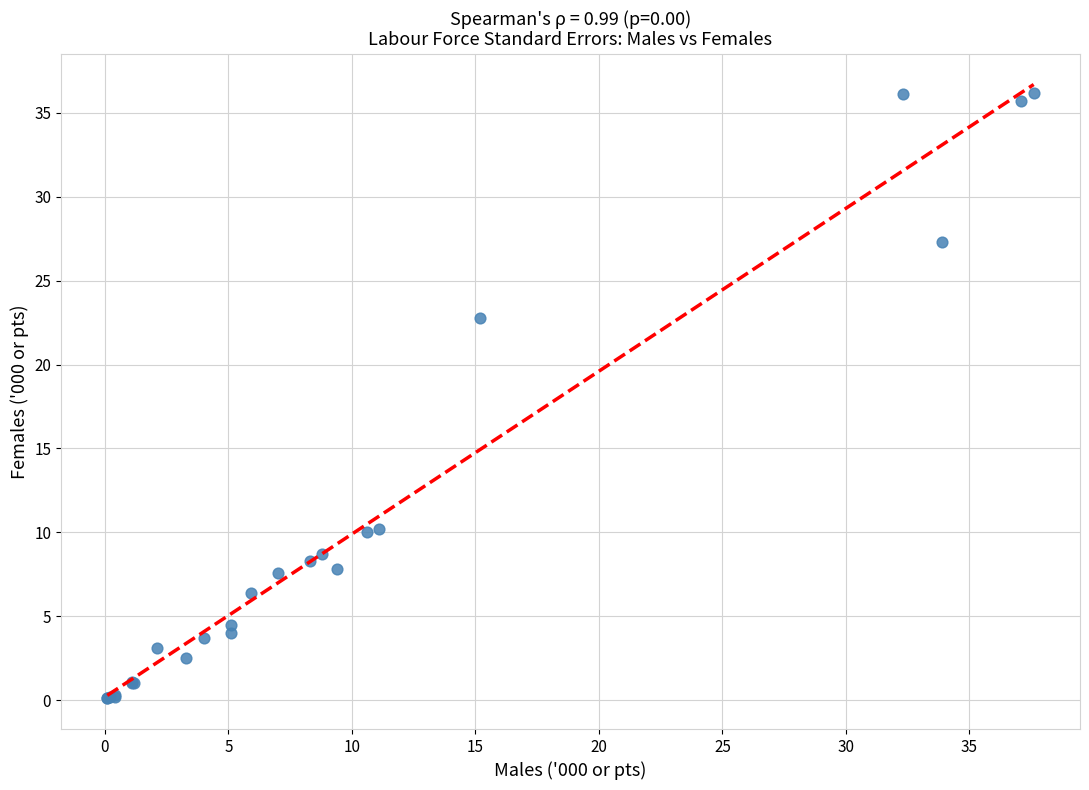

What Y value in the scatter plot is closest to 18?

22.8